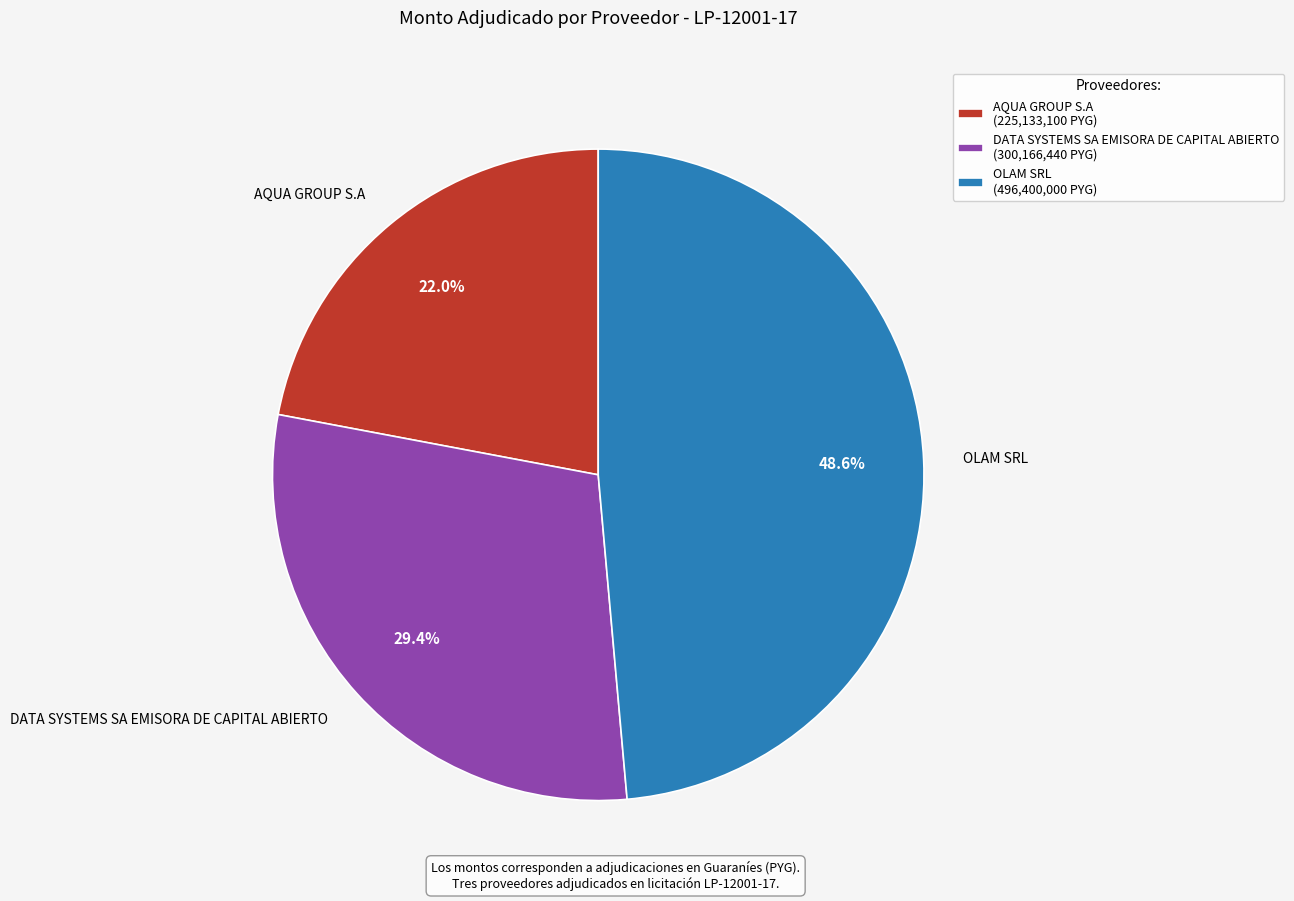

What is the smallest slice in the pie chart?

AQUA GROUP S.A